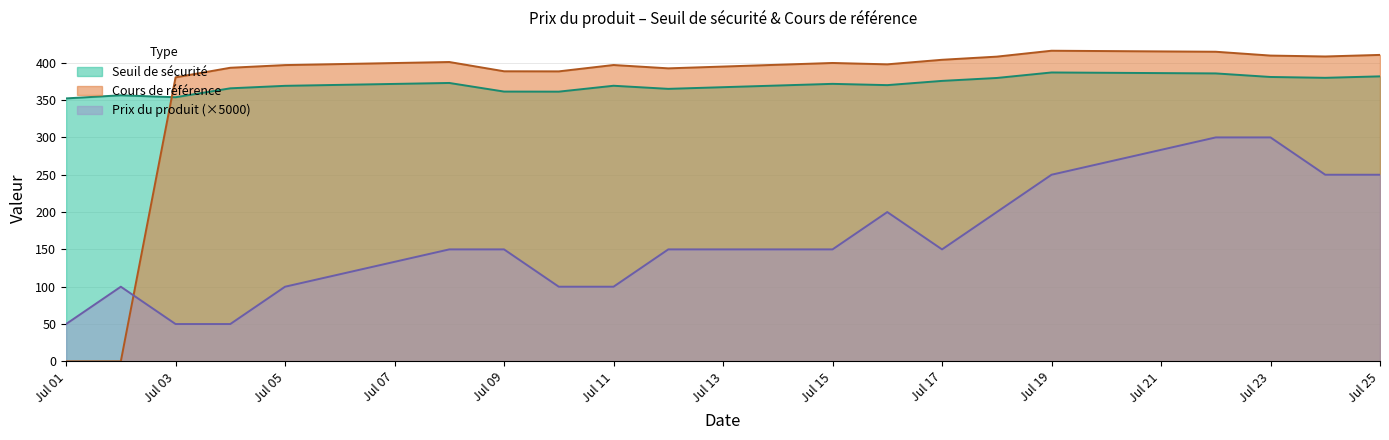

Which series has the widest spread of values?

Cours de référence